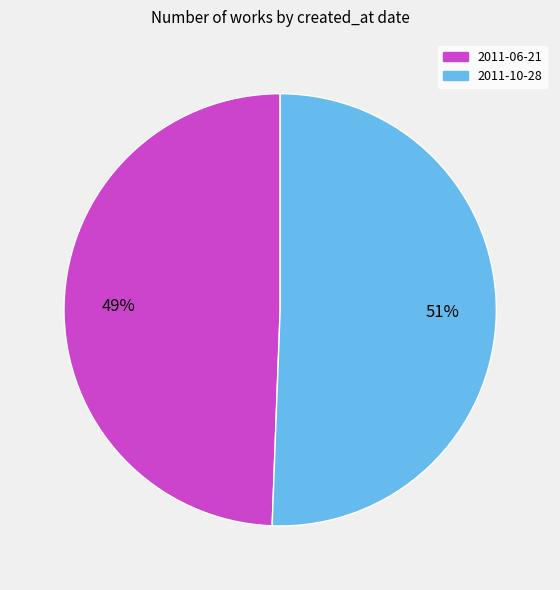

Which slice is the largest?

2011-10-28